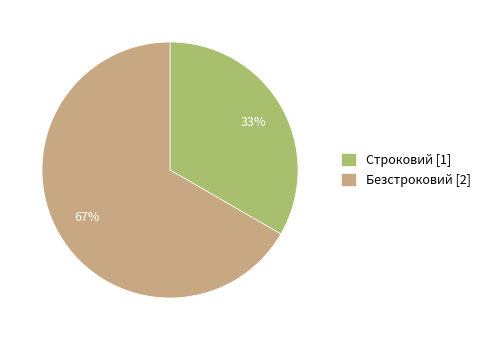

To the nearest percent, what percentage of the pie is Безстроковий?

67%